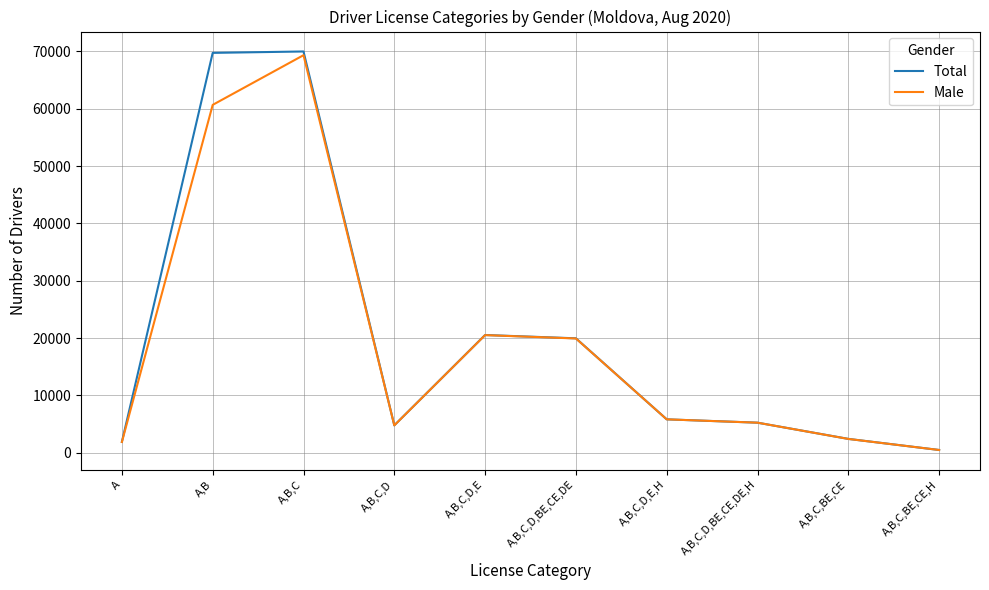

What is the smallest value displayed?

475